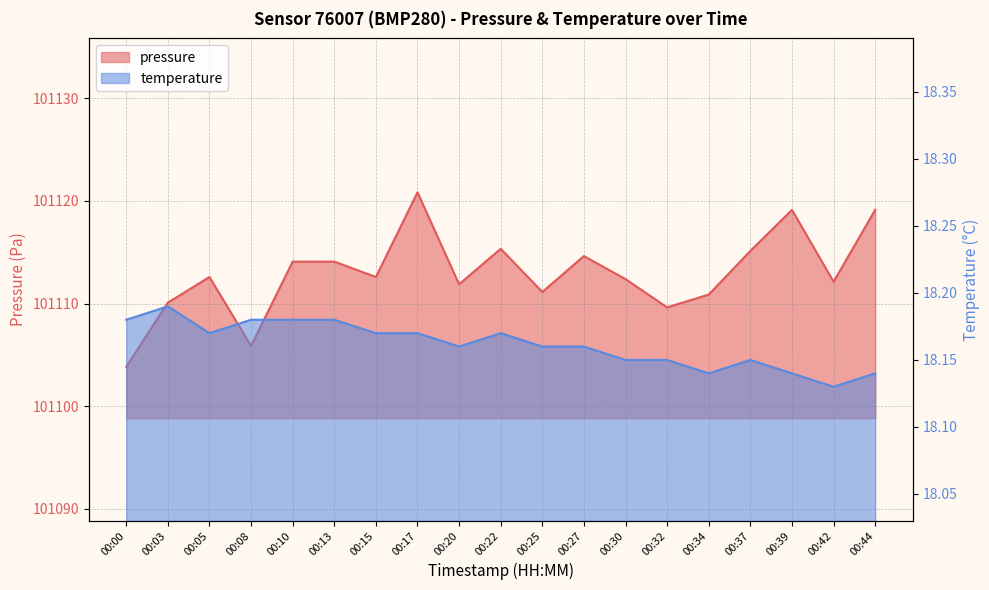

Where is the first local maximum for pressure?

00:05